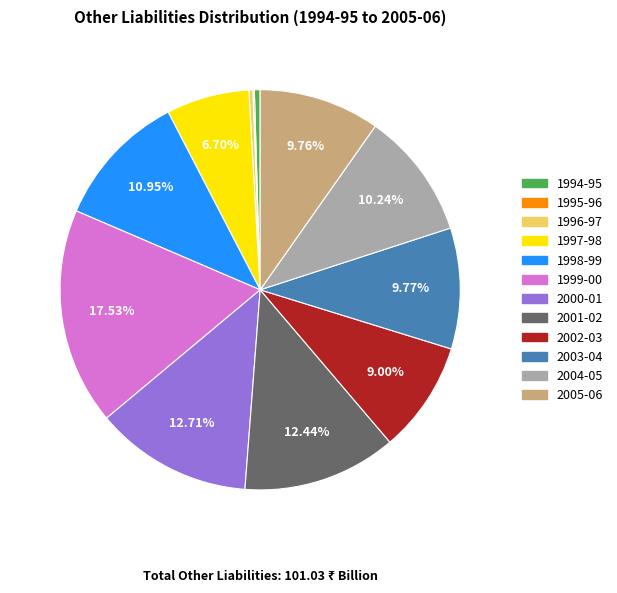

How much of the chart is everything except 2001-02?

87.6%